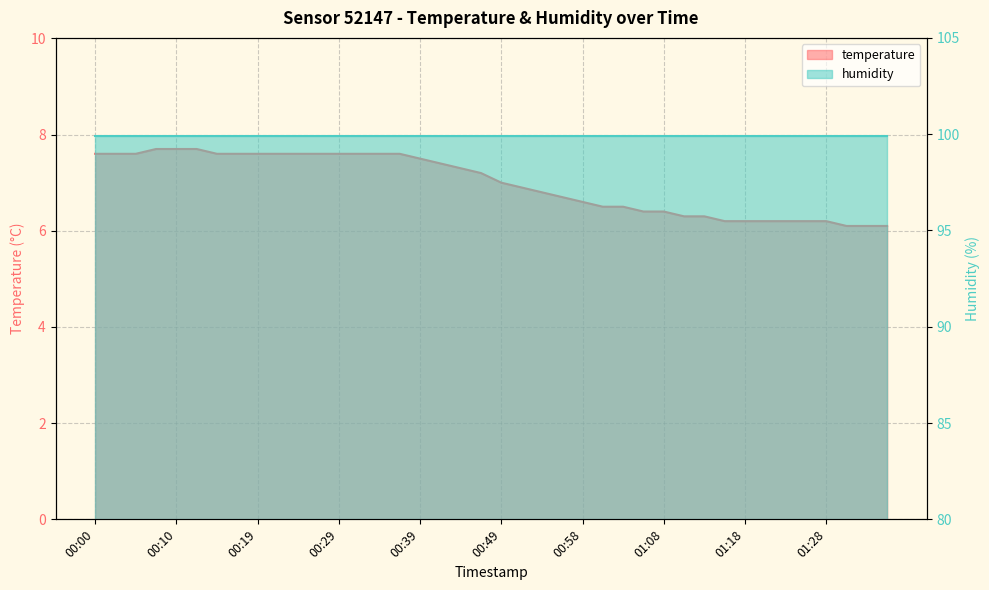

Is it true that the value at 01:08 is 10.6?

False